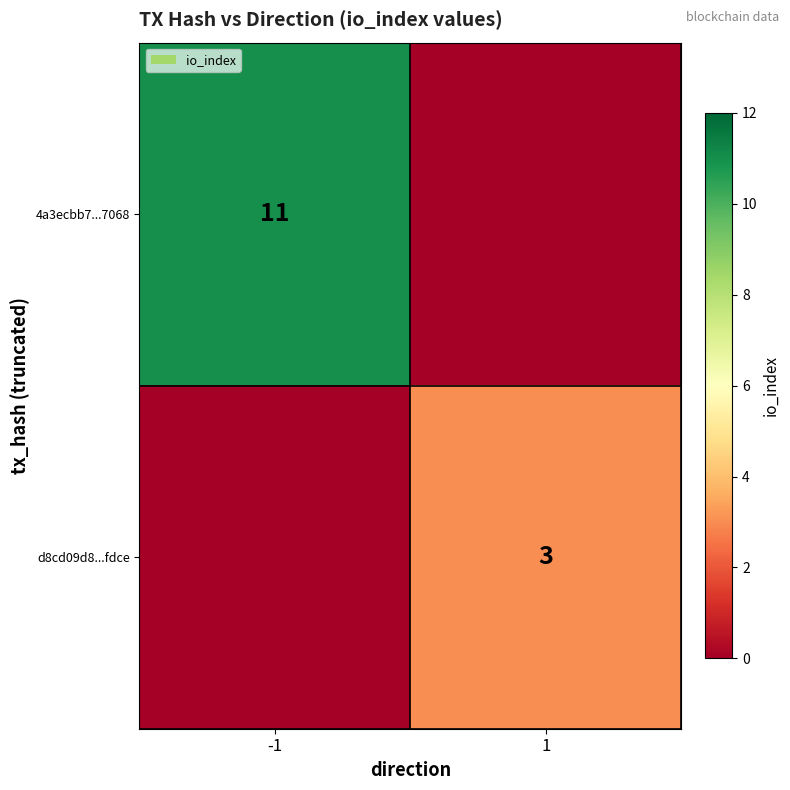

The 4a3ecbb7...7068 series shows 11 at -1. True or false?

True